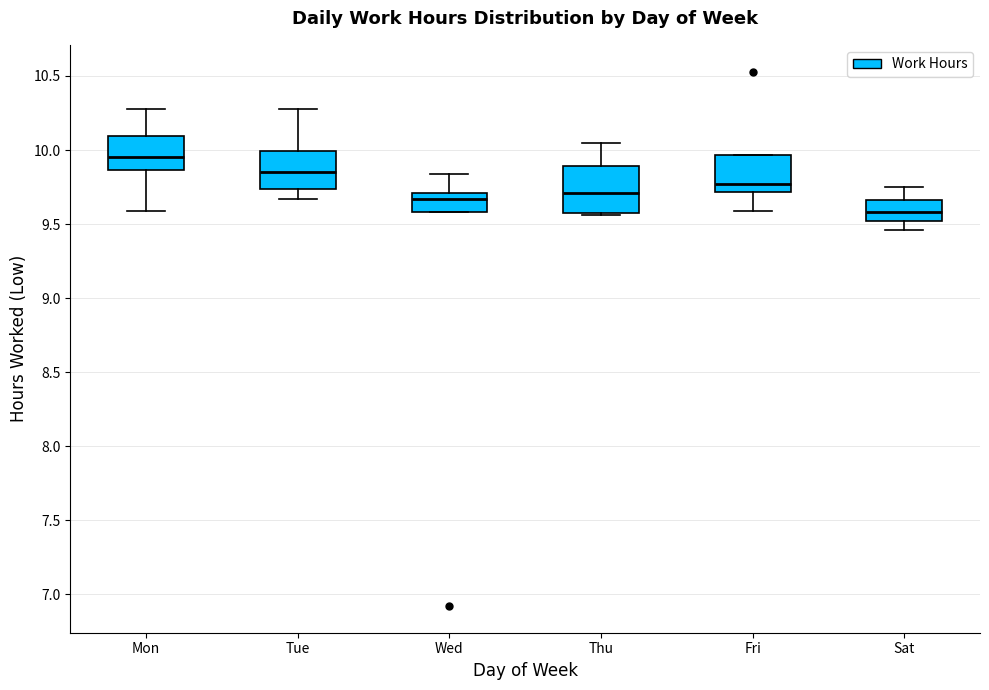

Reading left to right, read every box against the y-axis: the position of its median line, the range the box covers, and the ends of its whiskers. The values are not printed on the chart, so give them approximately, as read against the axis.

Mon: median 9.95, box 9.85 to 10.10, whiskers 9.60 to 10.30
Tue: median 9.85, box 9.75 to 10.00, whiskers 9.65 to 10.30
Wed: median 9.65, box 9.60 to 9.70, whiskers 9.60 to 9.85
Thu: median 9.70, box 9.60 to 9.90, whiskers 9.55 to 10.05
Fri: median 9.75, box 9.70 to 9.95, whiskers 9.60 to 9.95
Sat: median 9.60, box 9.50 to 9.65, whiskers 9.45 to 9.75